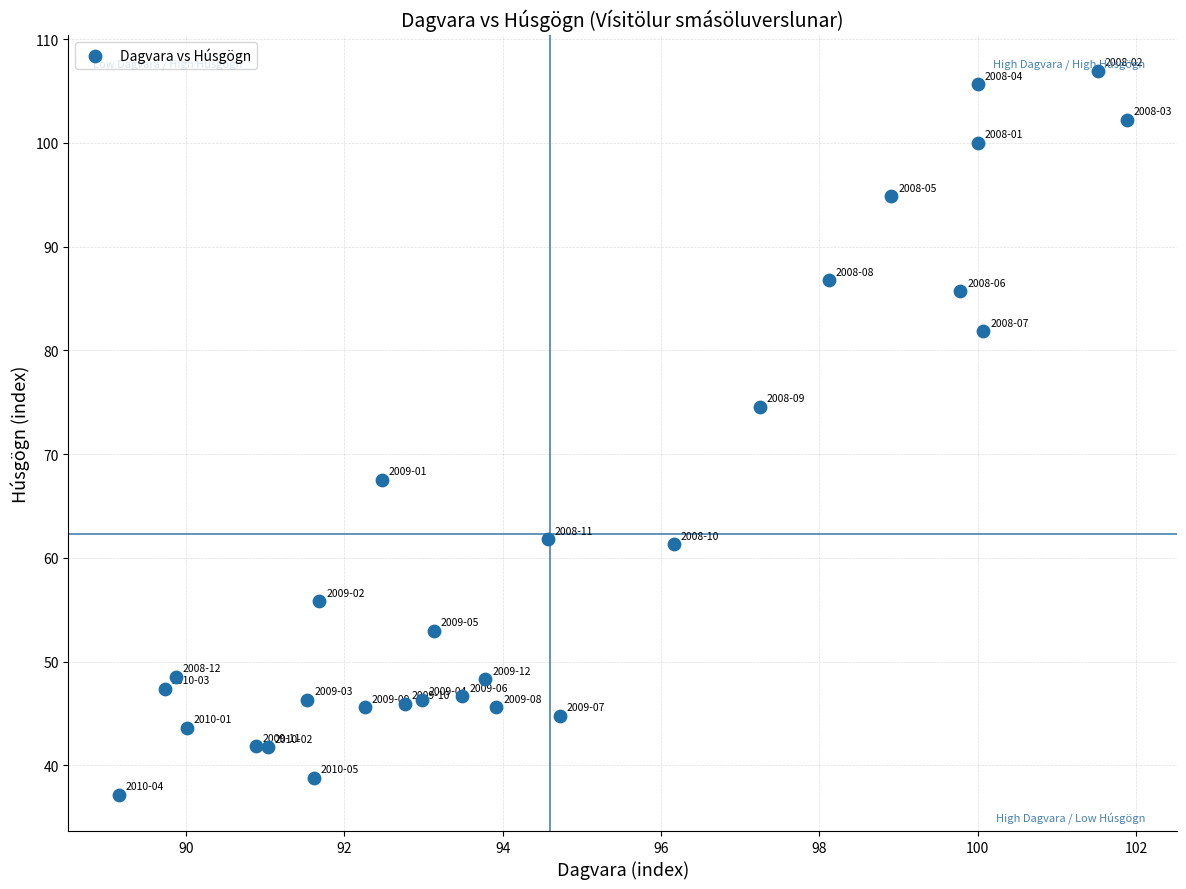

What Y value in the scatter plot is closest to 72?

74.6